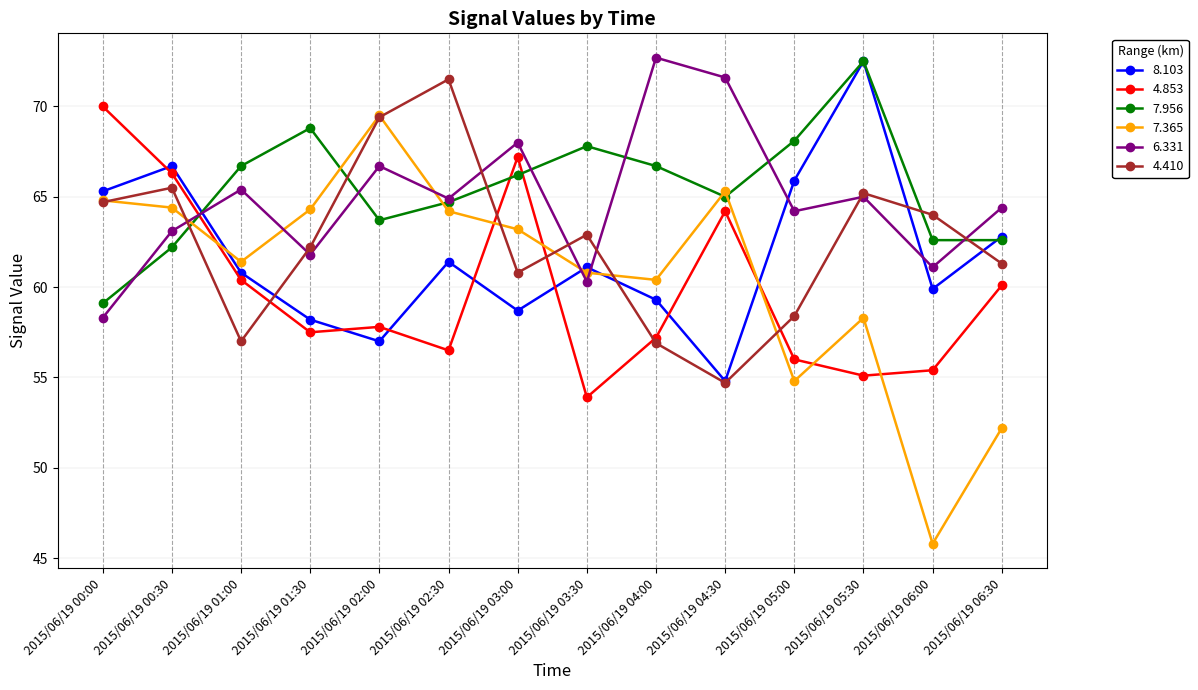

What is the difference between the 4.853 values at 2015/06/19 05:30 and 2015/06/19 06:00?

0.3